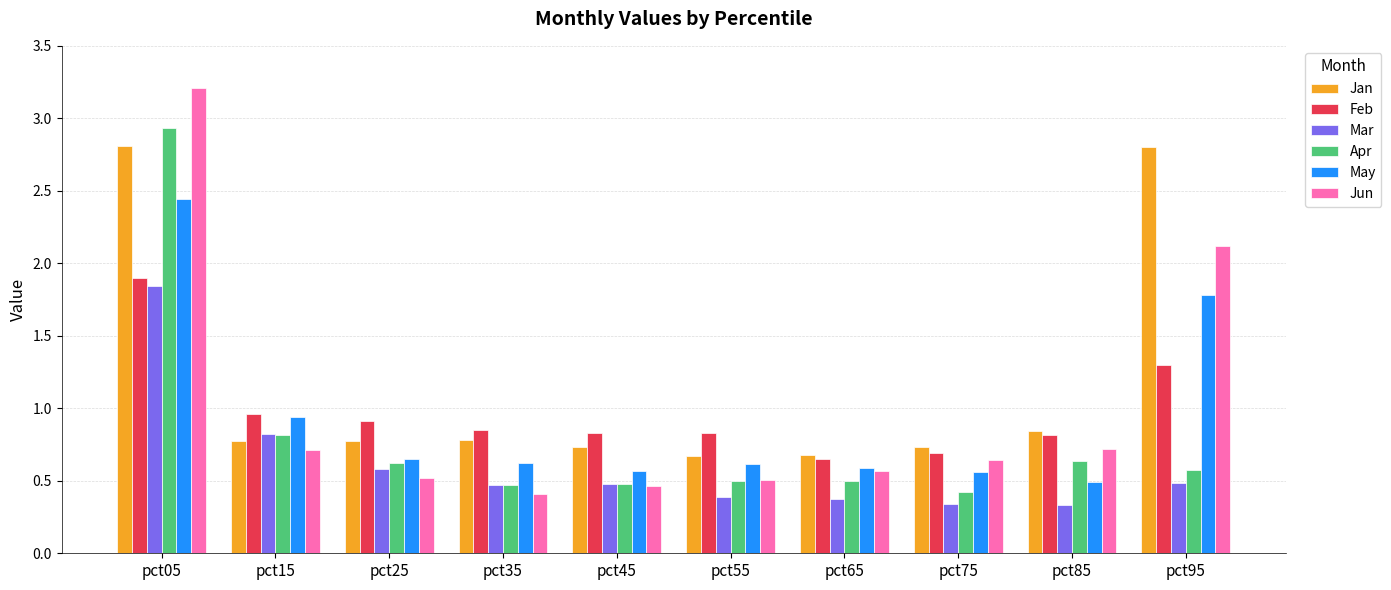

What is the total value across all series at pct45?

3.6